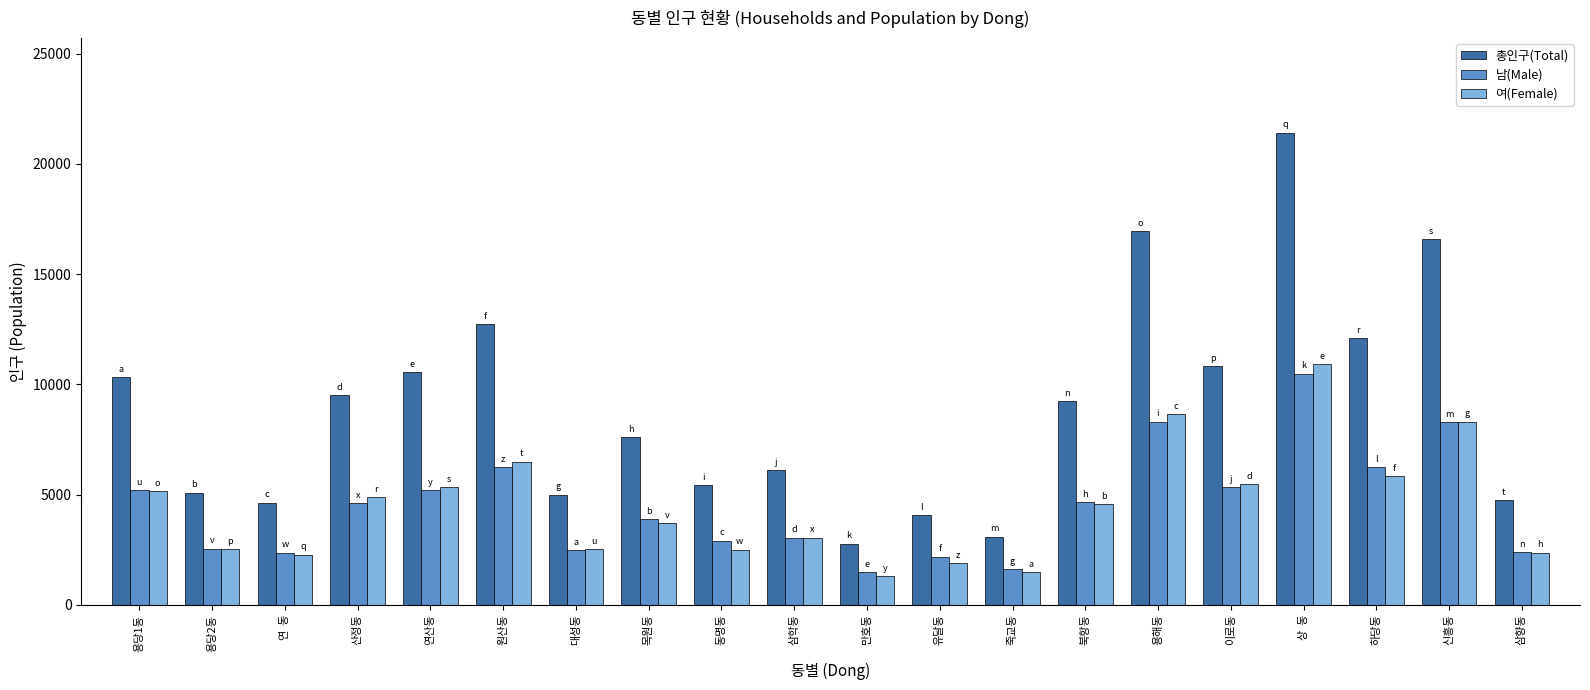

What is the sum of all 총인구(Total) values?

178804